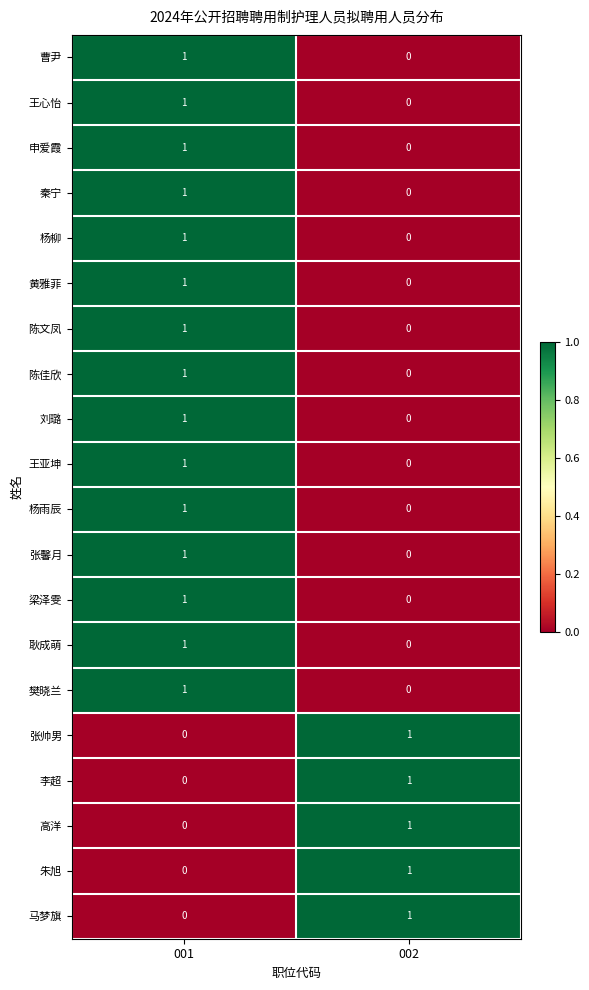

The value of 王亚坤 at 002 is 0. True or false?

True